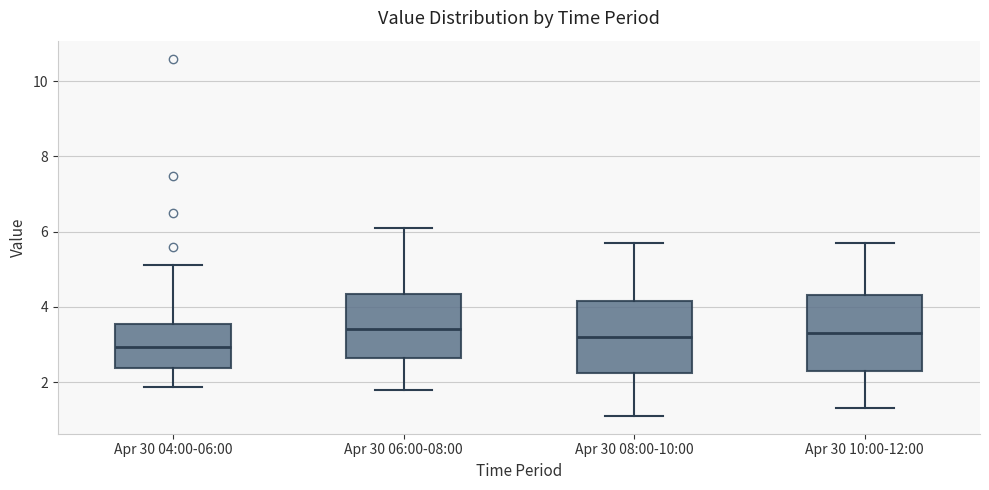

Reading left to right, read every box against the y-axis: the position of its median line, the range the box covers, and the ends of its whiskers. The values are not printed on the chart, so give them approximately, as read against the axis.

Apr 30 04:00-06:00: median 3.0, box 2.4 to 3.6, whiskers 1.8 to 5.2
Apr 30 06:00-08:00: median 3.4, box 2.6 to 4.4, whiskers 1.8 to 6.2
Apr 30 08:00-10:00: median 3.2, box 2.2 to 4.2, whiskers 1.2 to 5.8
Apr 30 10:00-12:00: median 3.4, box 2.4 to 4.4, whiskers 1.4 to 5.8